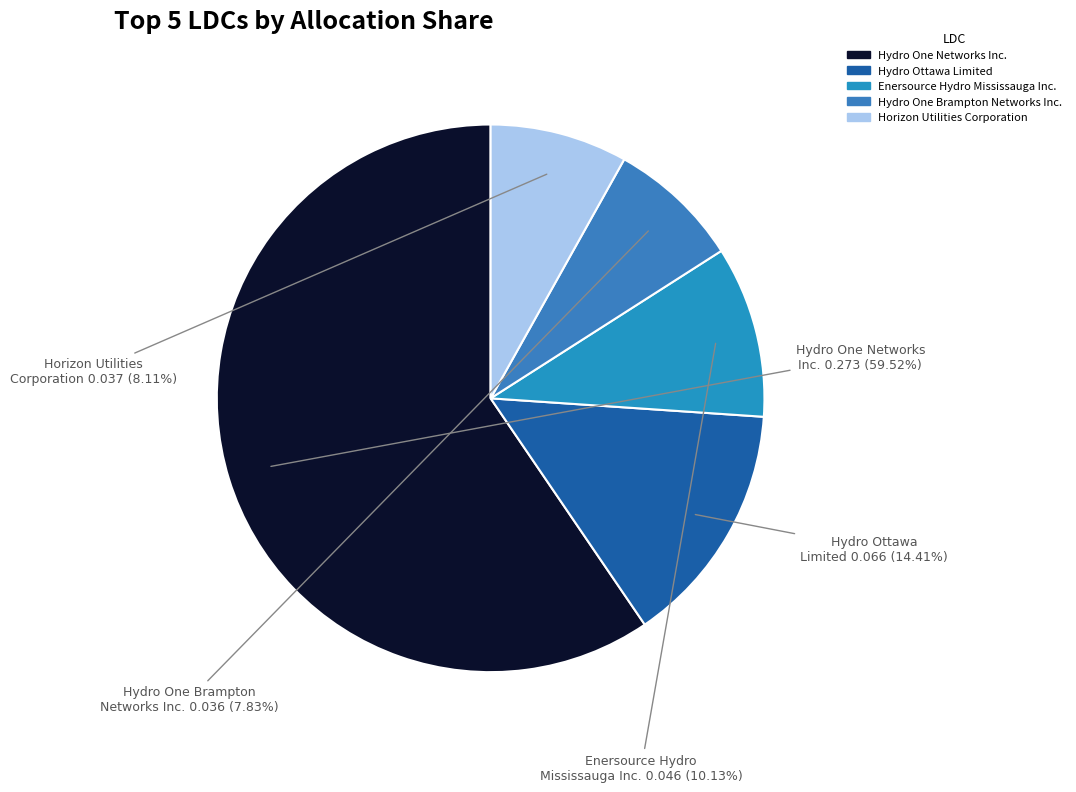

To the nearest percent, what portion does Hydro One Brampton Networks Inc. represent?

8%